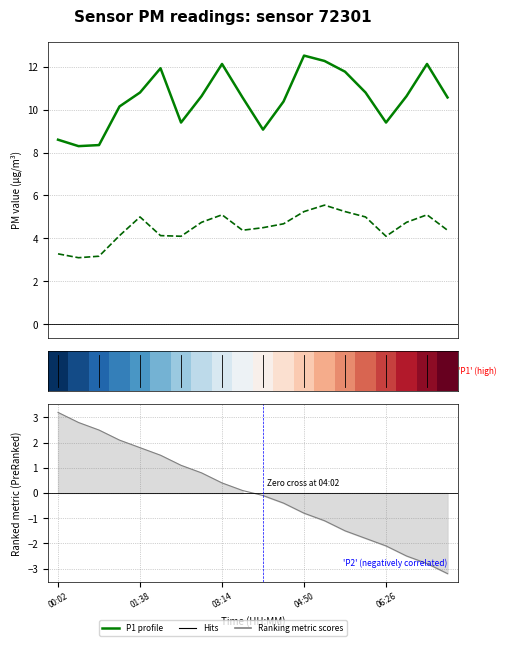

Is the value of P1 (PM10) at 19 greater than the value of P2 (PM2.5) at 17?

Yes